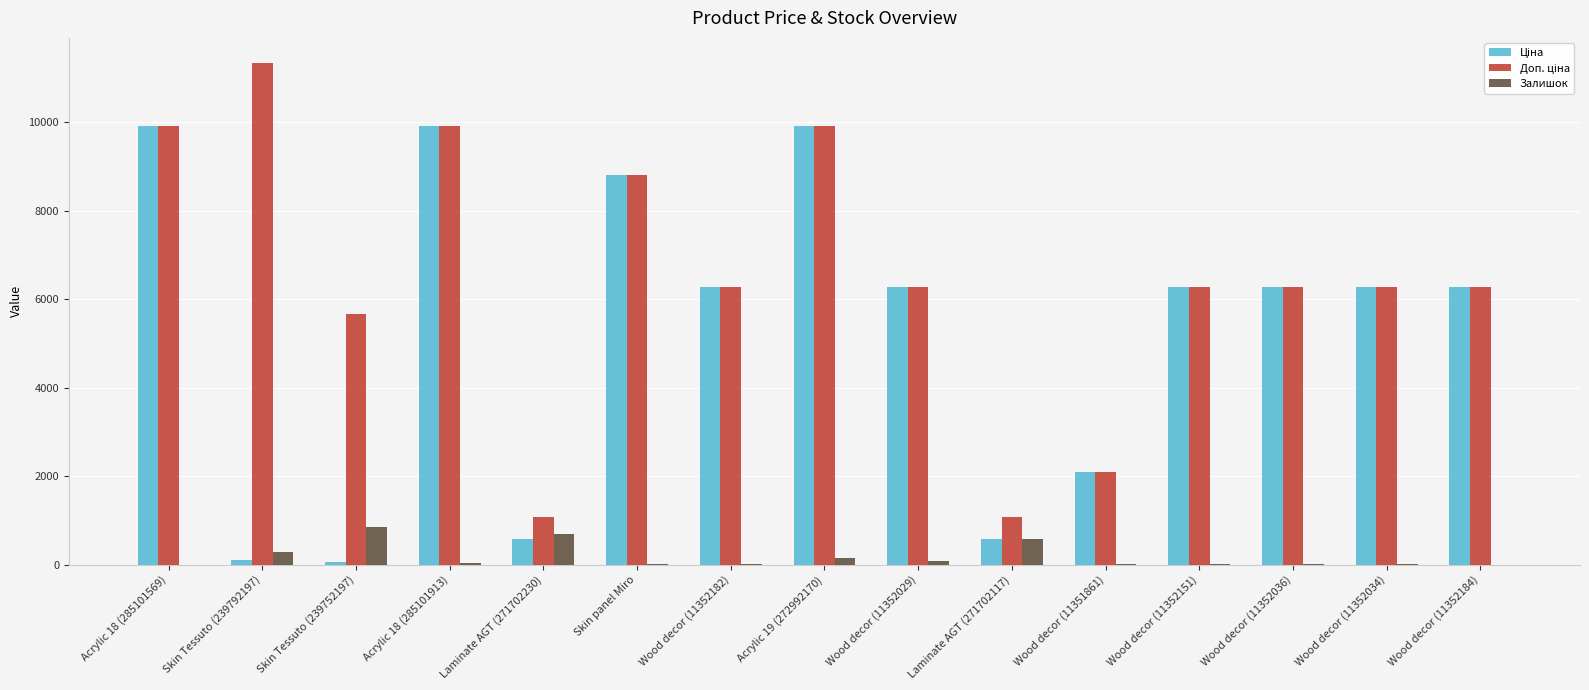

What is the greatest value displayed?

11334.0